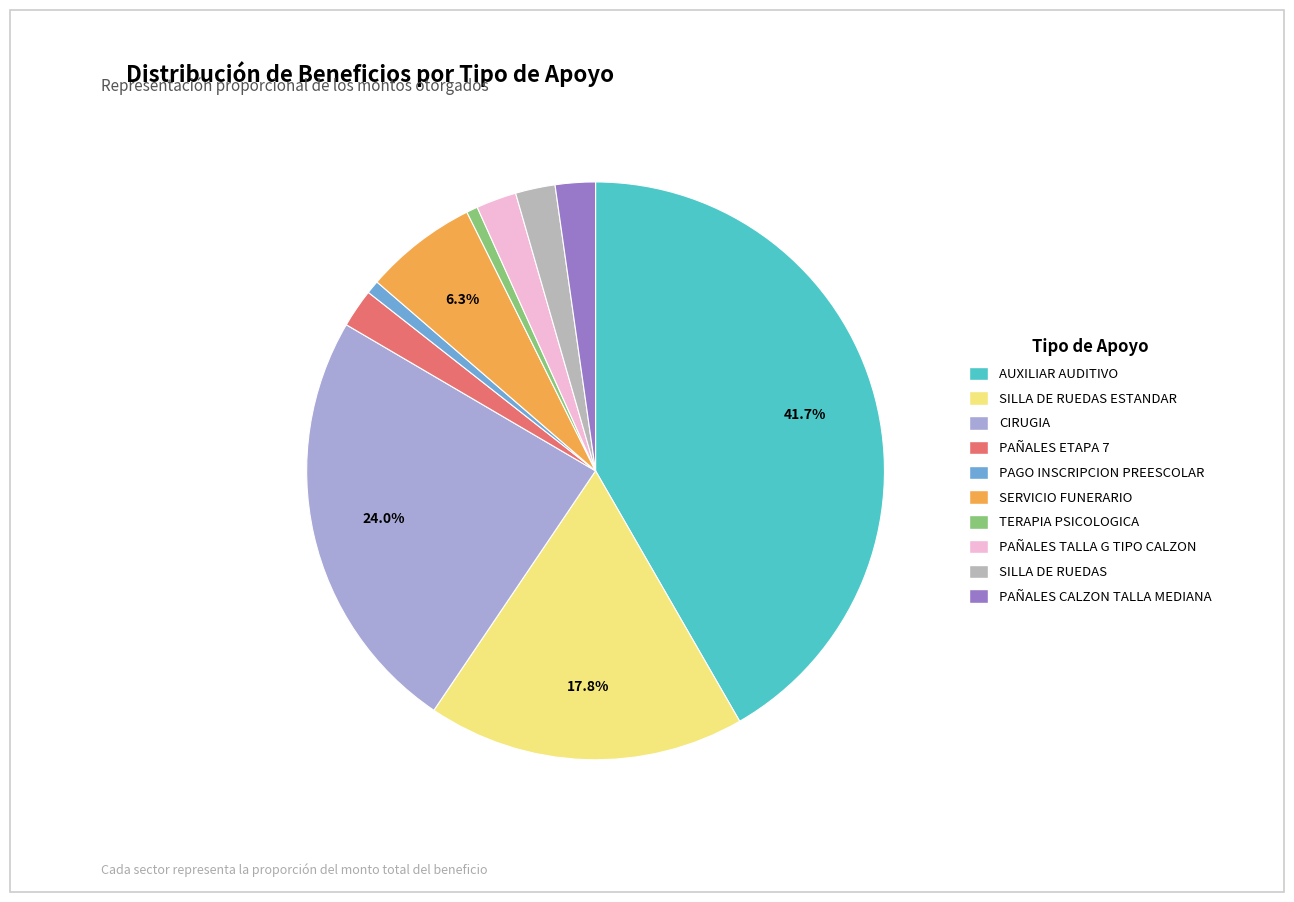

Which category has the smallest portion of the pie?

TERAPIA PSICOLOGICA